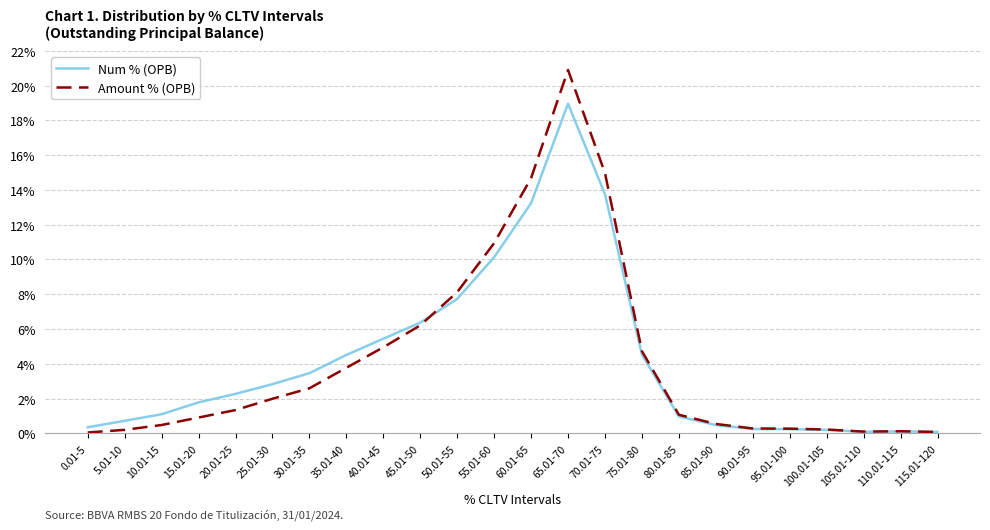

At which category does Amount % (OPB) reach its first local peak?

65.01-70